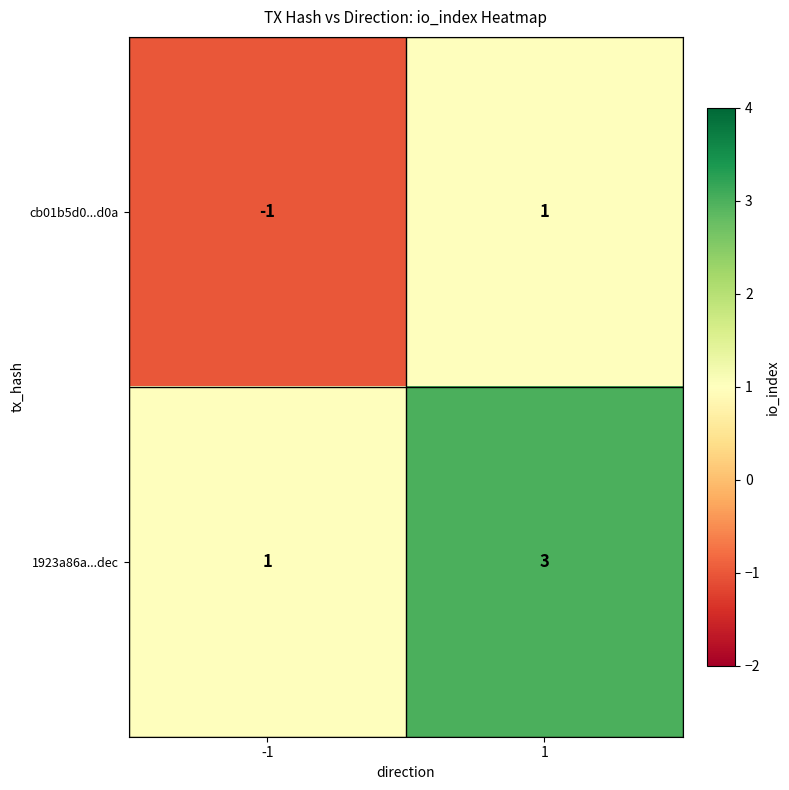

The value of cb01b5d0...d0a at 1 is 2. True or false?

False